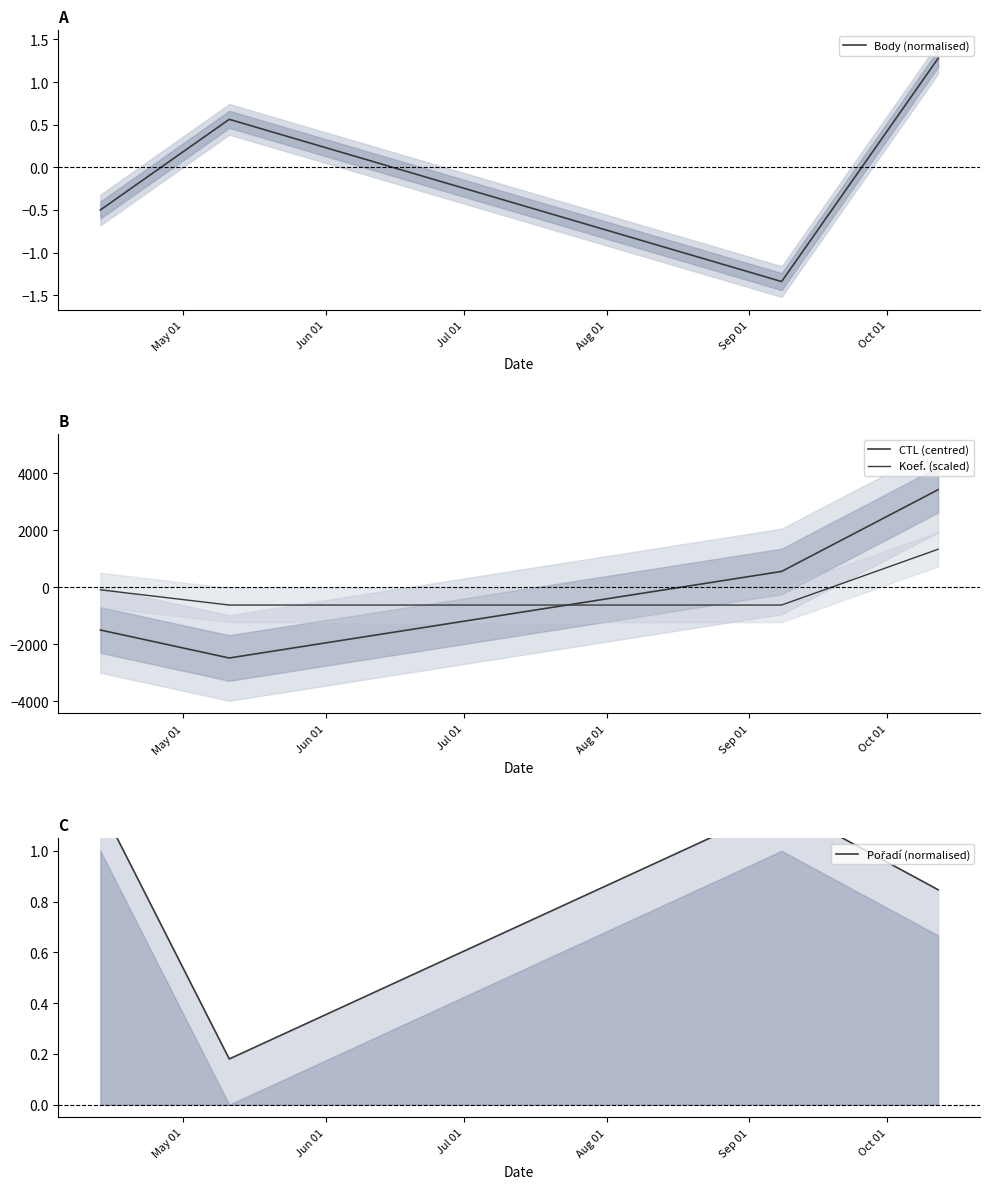

How many lines are shown in the chart?

4